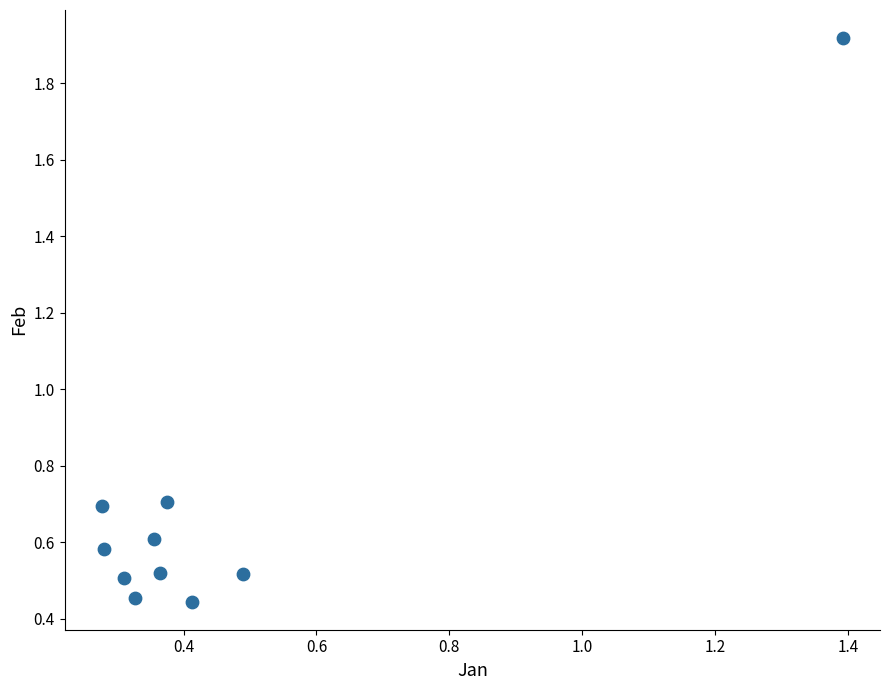

What is the average Y value?

0.7